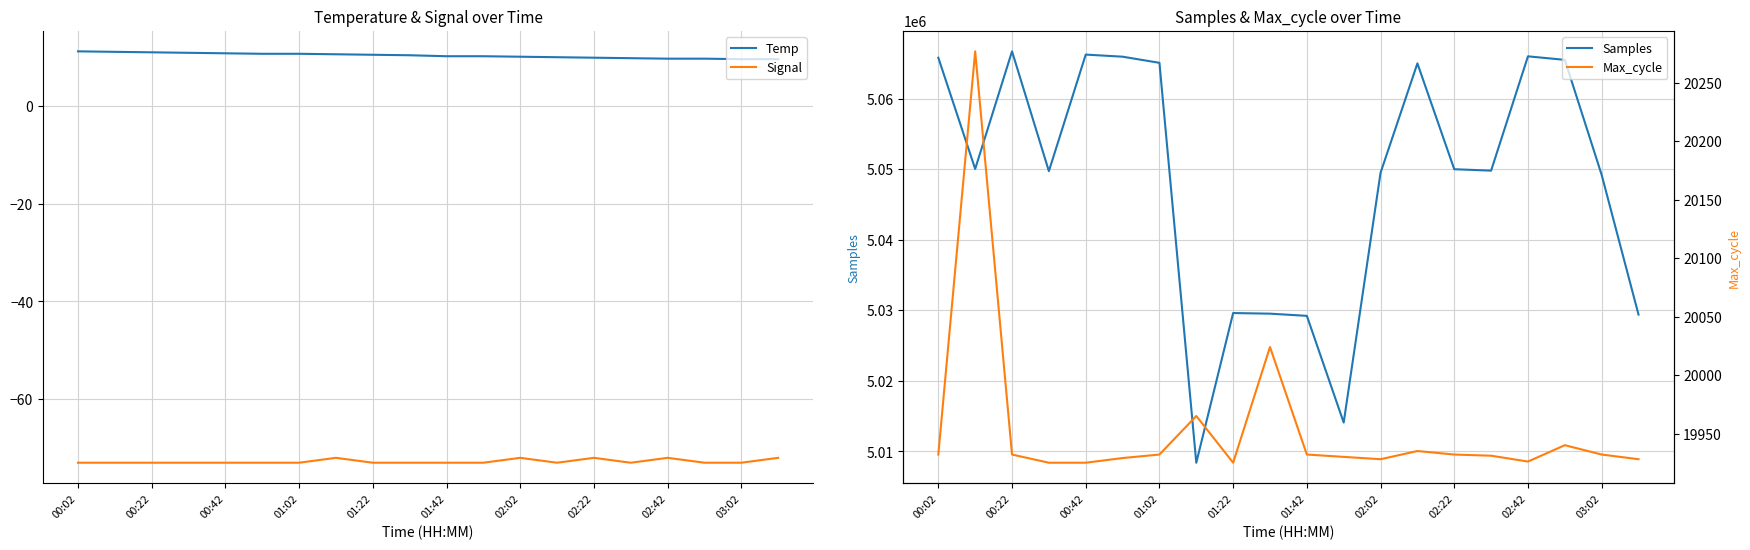

Is it true that Signal equals -73.0 at 03:02?

True